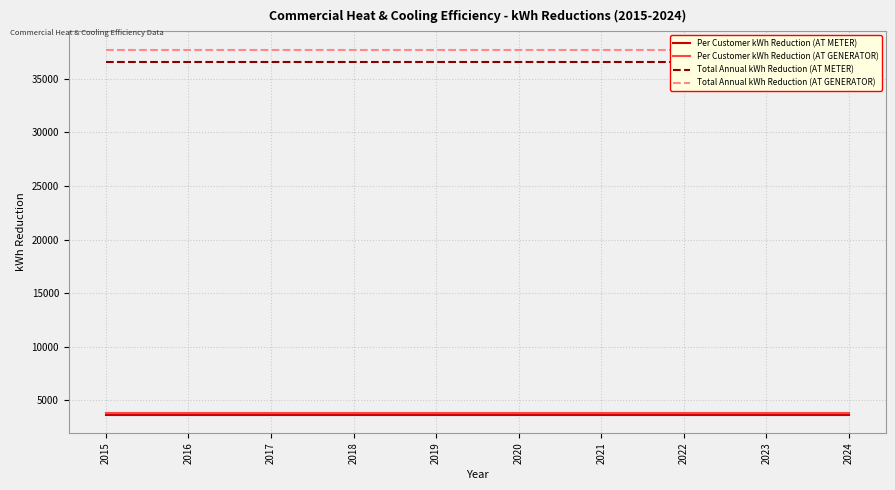

Which label corresponds to the smallest value in the chart?

2015